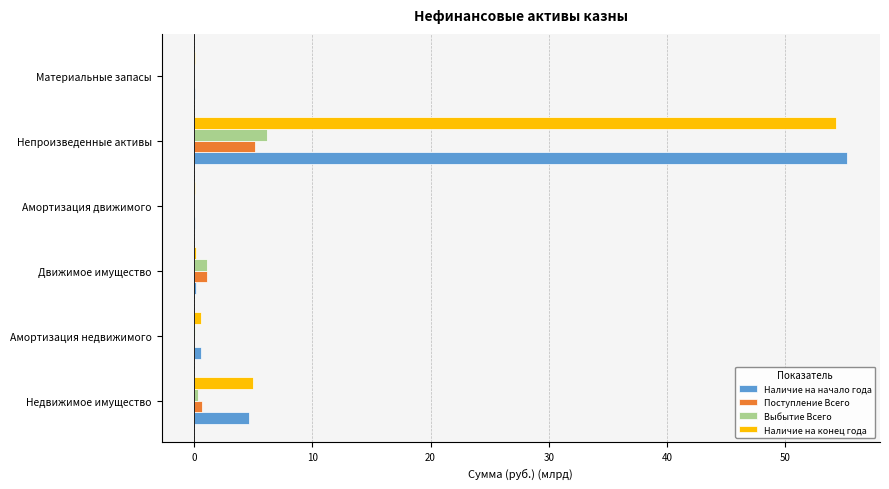

The Наличие на конец года series shows 0.0 at Материальные запасы. True or false?

True